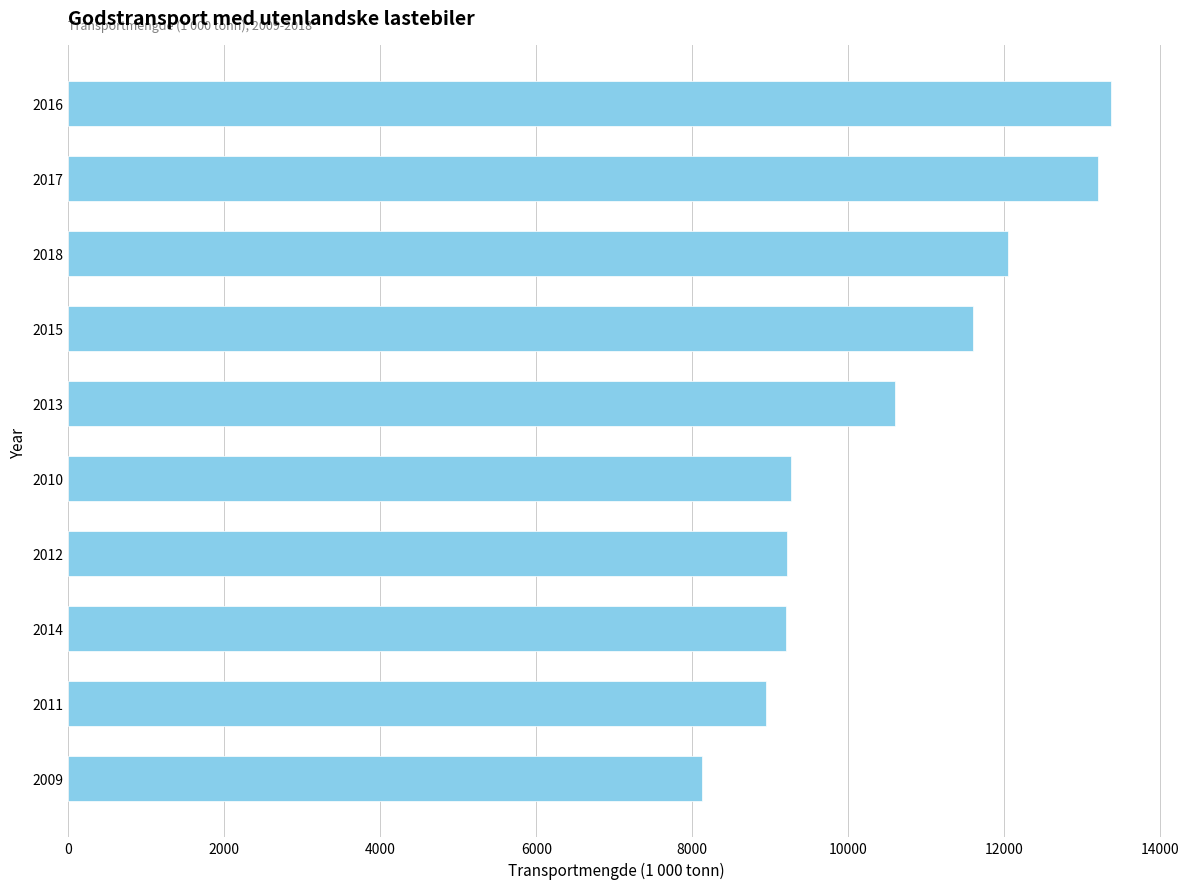

At which label is the value closest to 10749?

2013